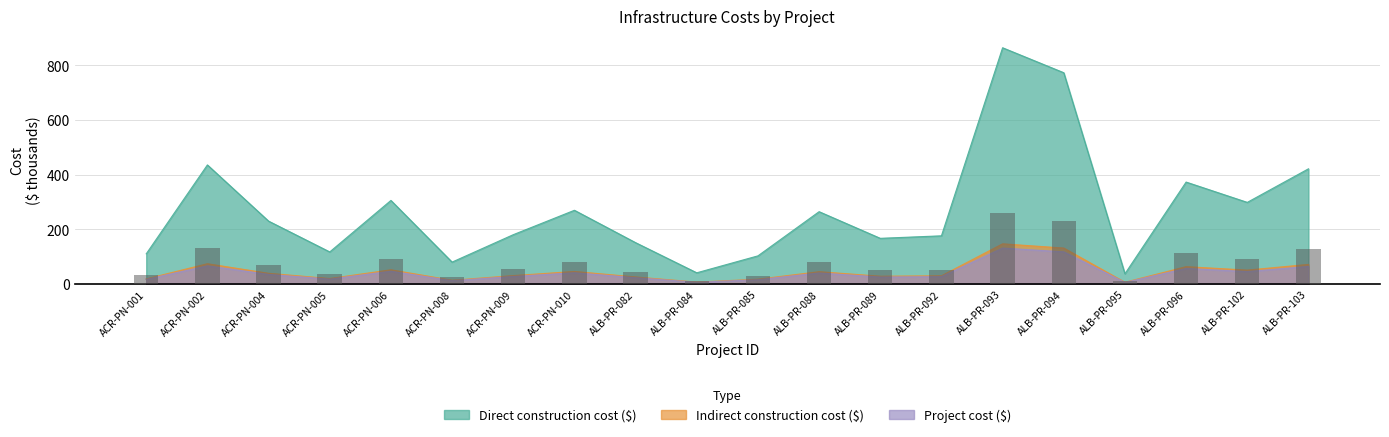

At which label does Indirect construction cost ($) first exceed 39?

ACR-PN-002